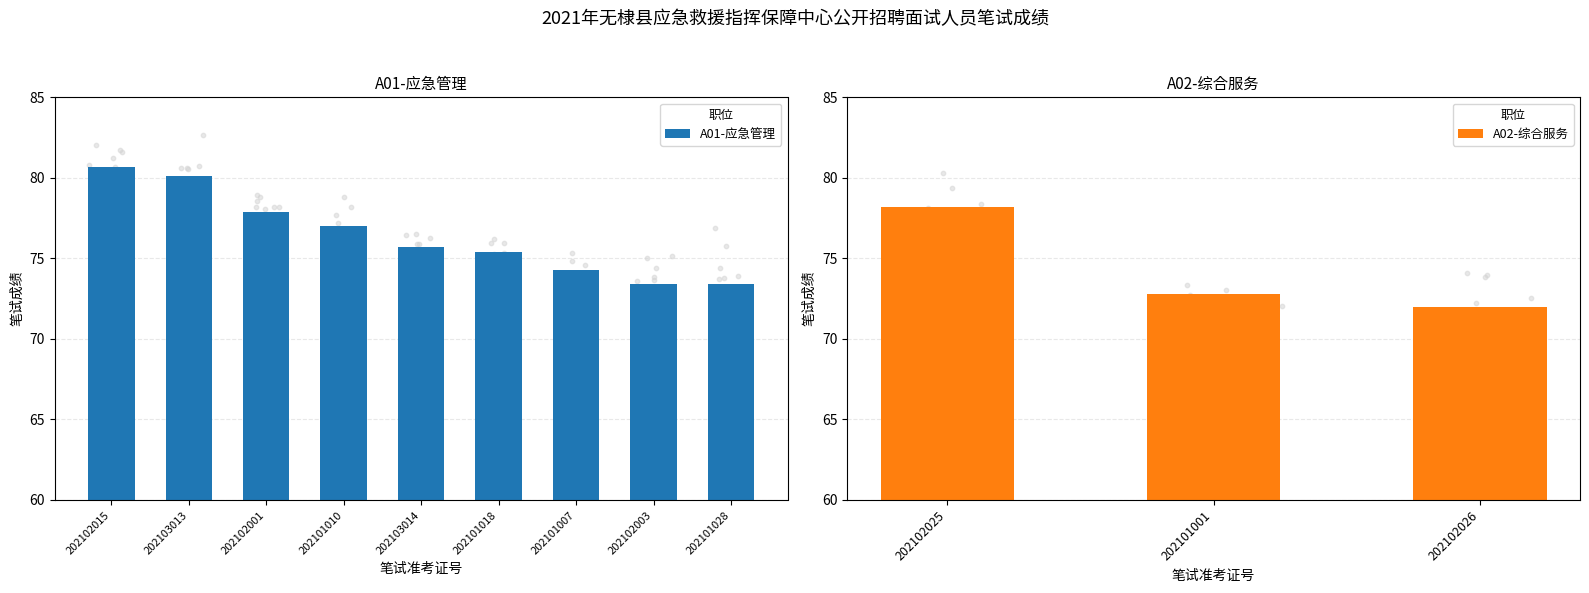

What is the ratio of the value at 202102003 to the value at 202101010?

1.0